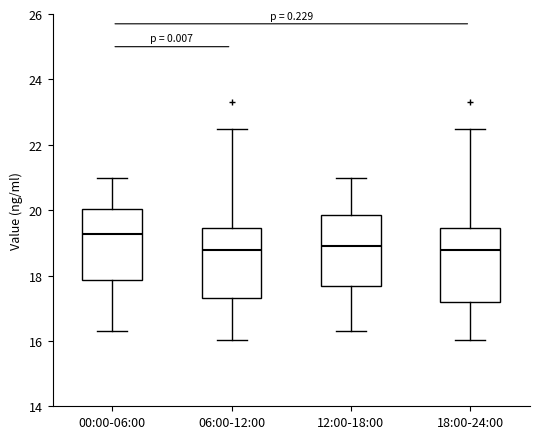

Which box's median line is the highest?

00:00-06:00